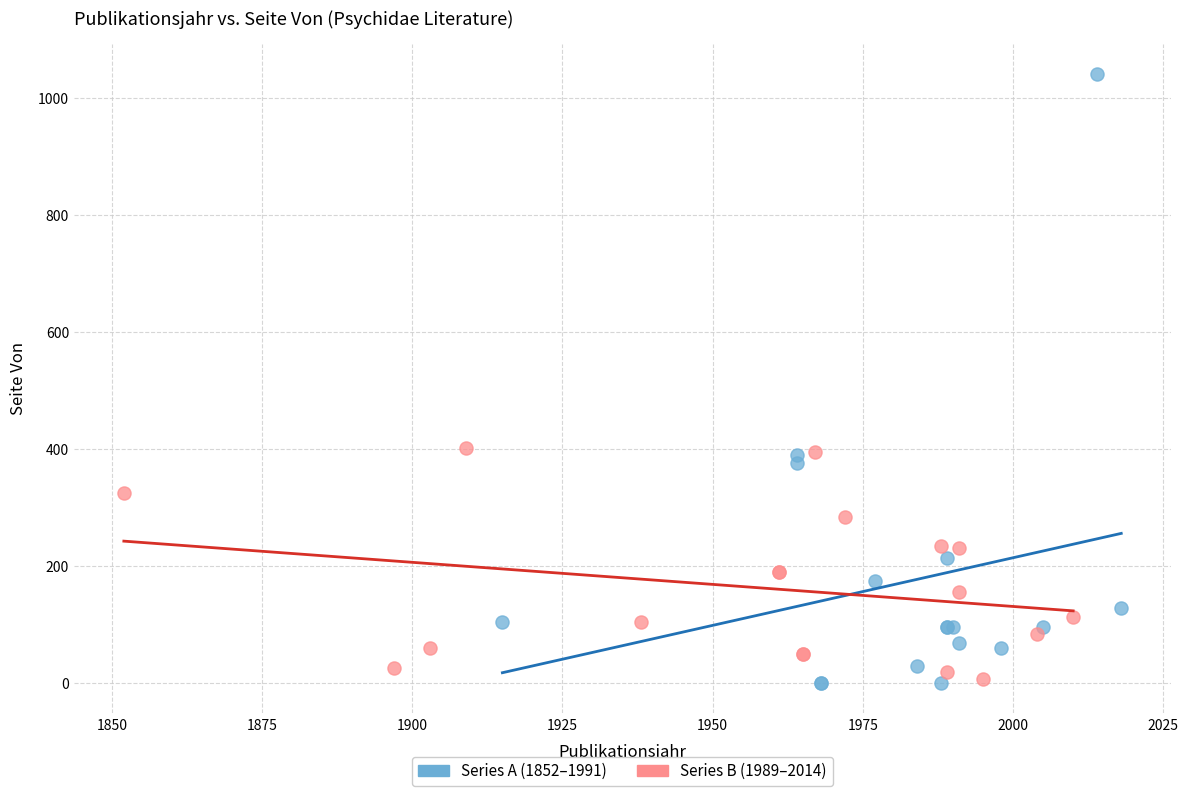

Which series has the largest Y range (max minus min)?

Series A (1852–1991)